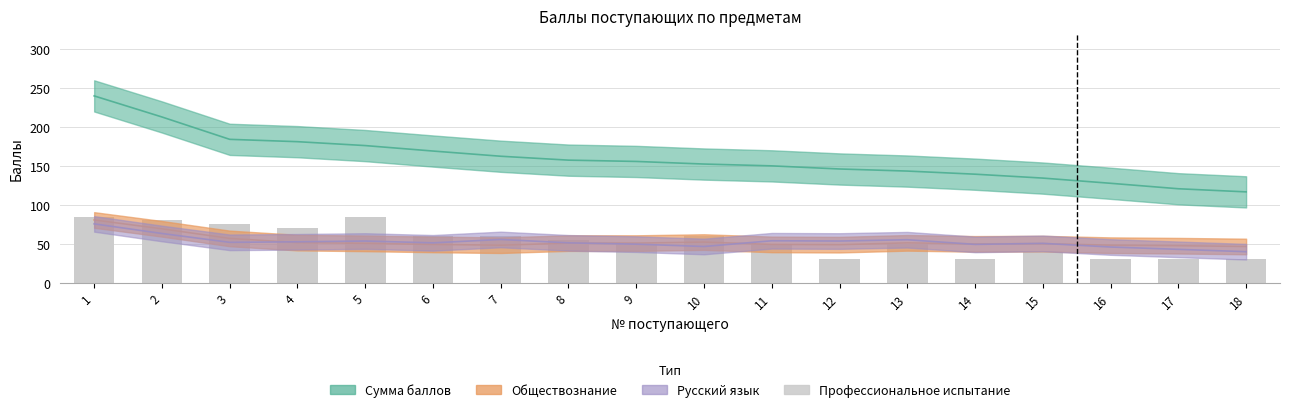

How many bars are there in total?

18